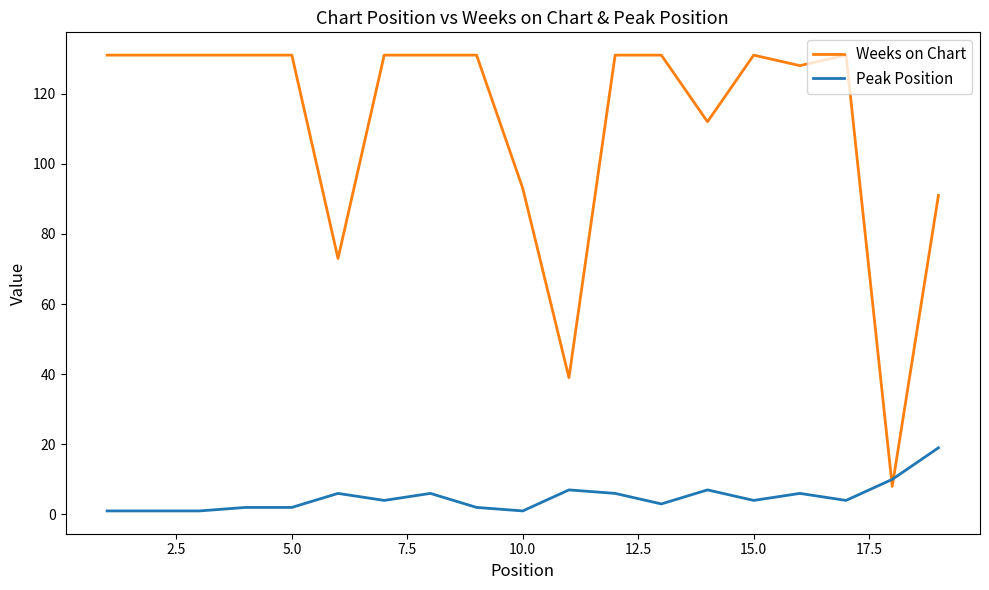

Which series has the largest range (max minus min)?

Weeks on Chart